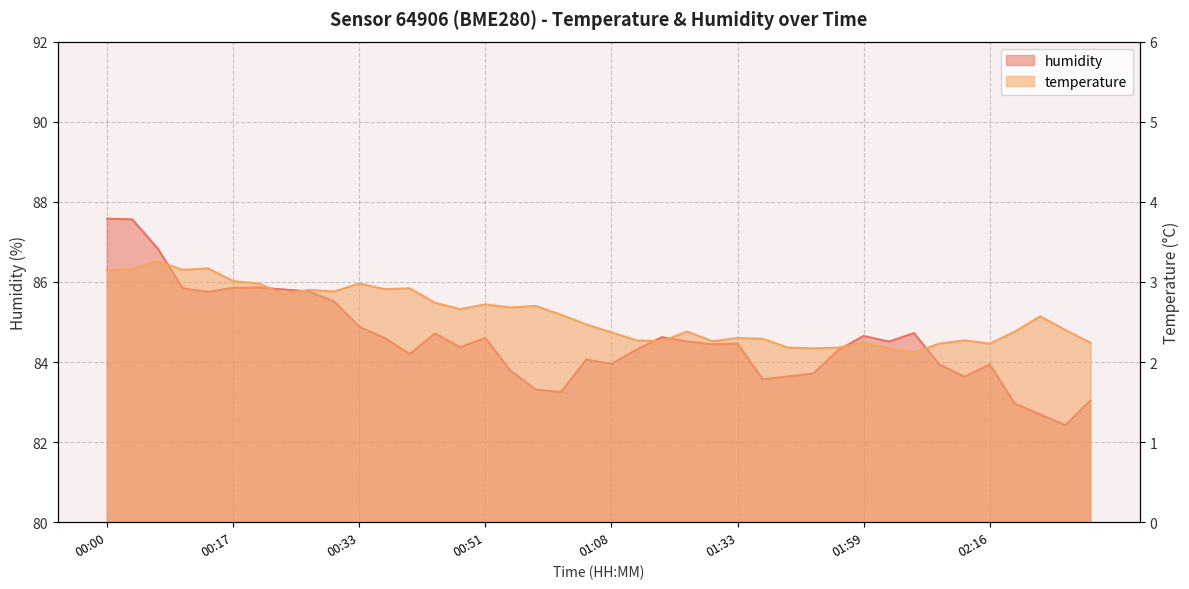

The temperature series shows 4.6 at 00:10. True or false?

False